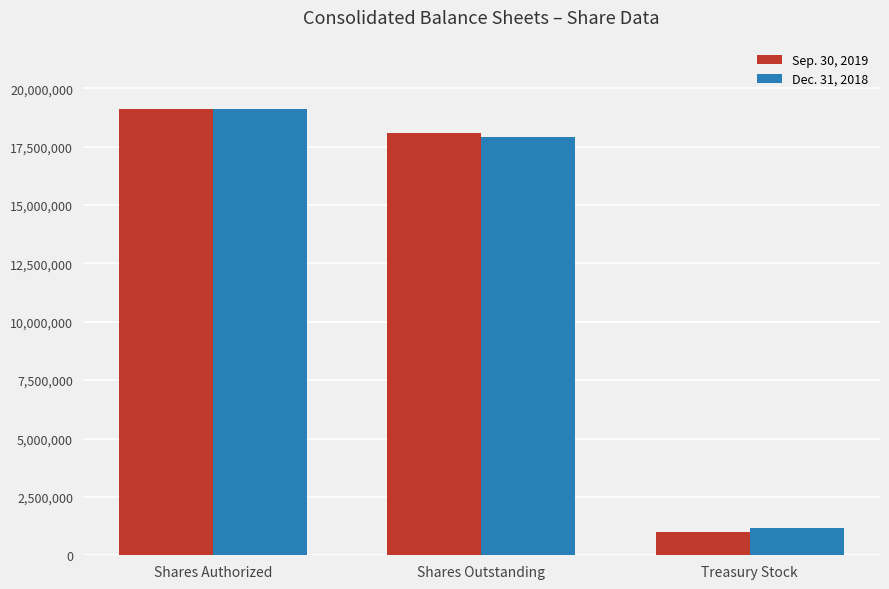

What value does the Sep. 30, 2019 series have at Shares Outstanding?

18082135